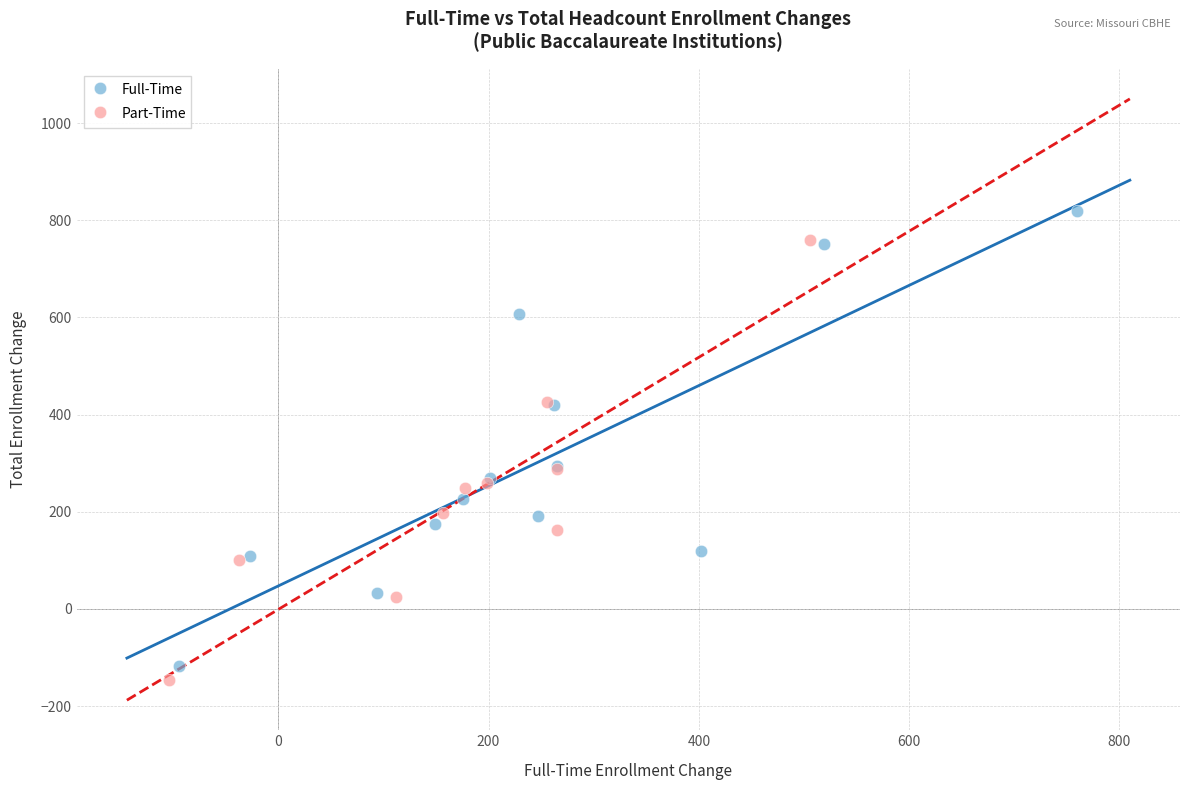

Which series reaches the maximum Y coordinate?

Full-Time